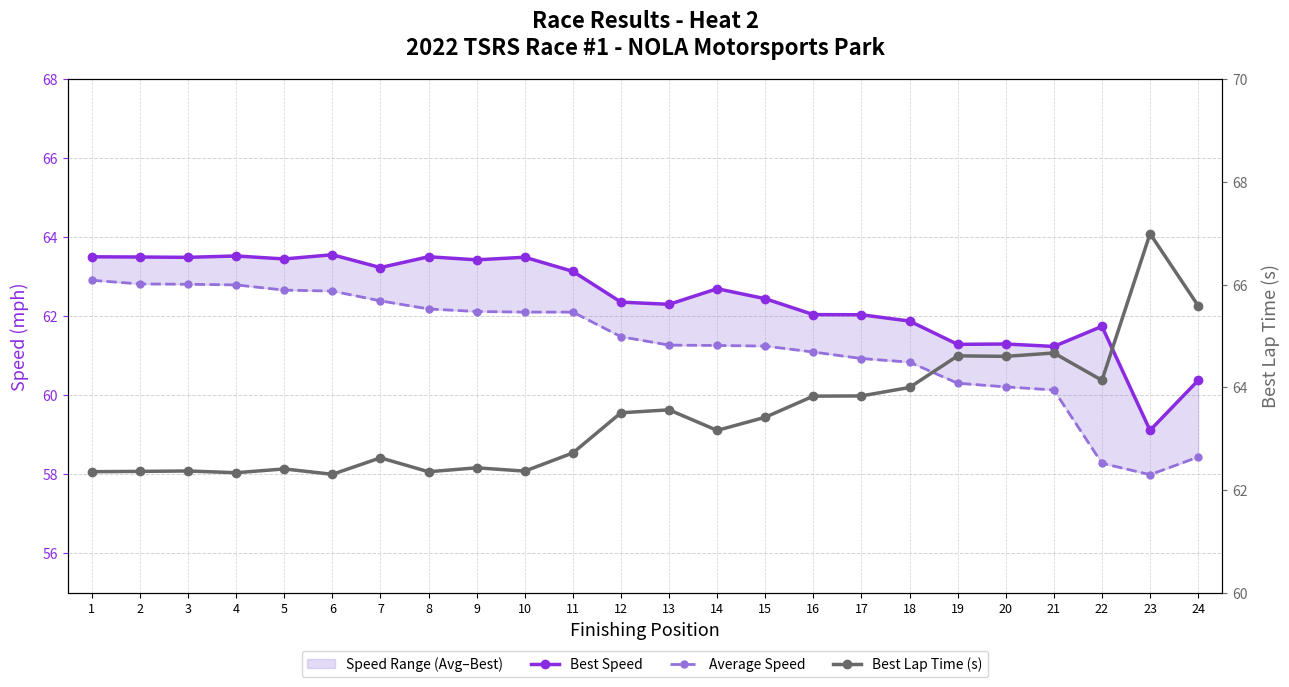

At 11, list the series in order from smallest to largest.

Average Speed, Best Lap Time (s), Best Speed